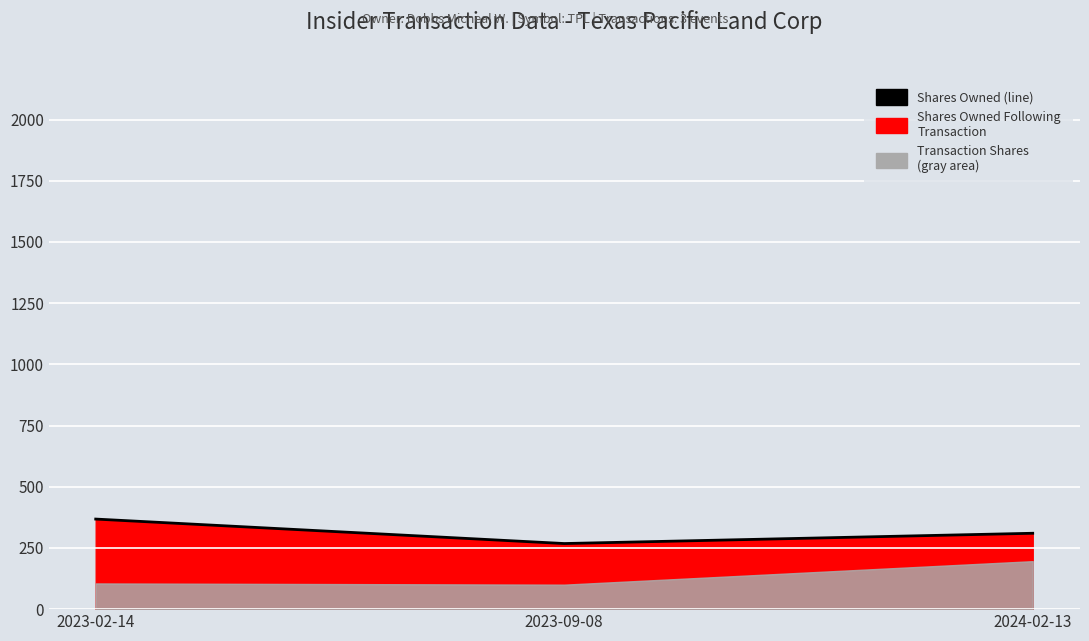

Is it true that the value at 2023-02-14 is 562?

False